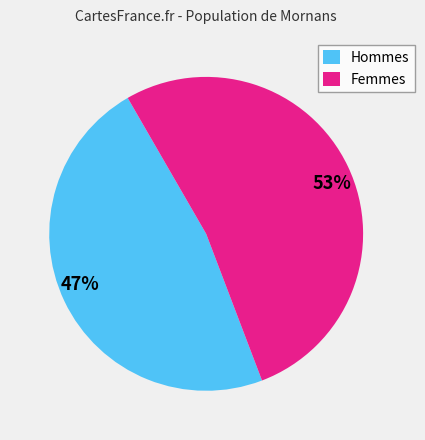

Which category has the biggest portion of the pie?

Femmes